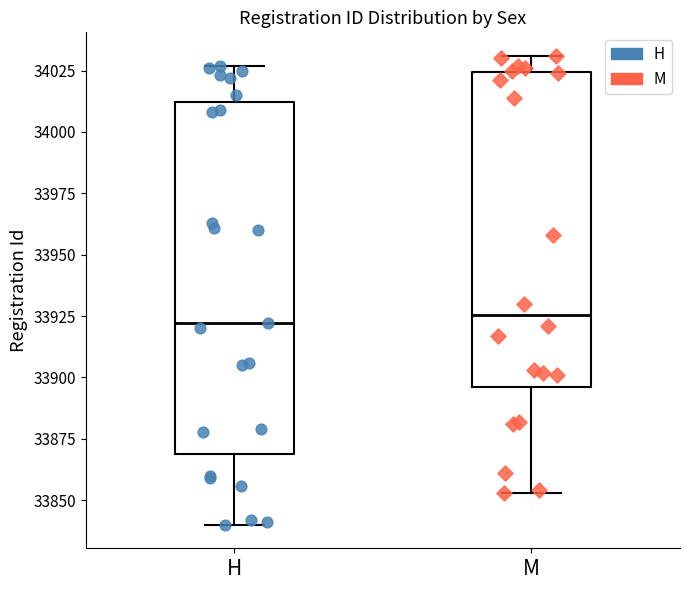

Reading left to right, read every box against the y-axis: the position of its median line, the range the box covers, and the ends of its whiskers. The values are not printed on the chart, so give them approximately, as read against the axis.

H: median 33920, box 33870 to 34010, whiskers 33840 to 34025
M: median 33925, box 33895 to 34025, whiskers 33855 to 34030